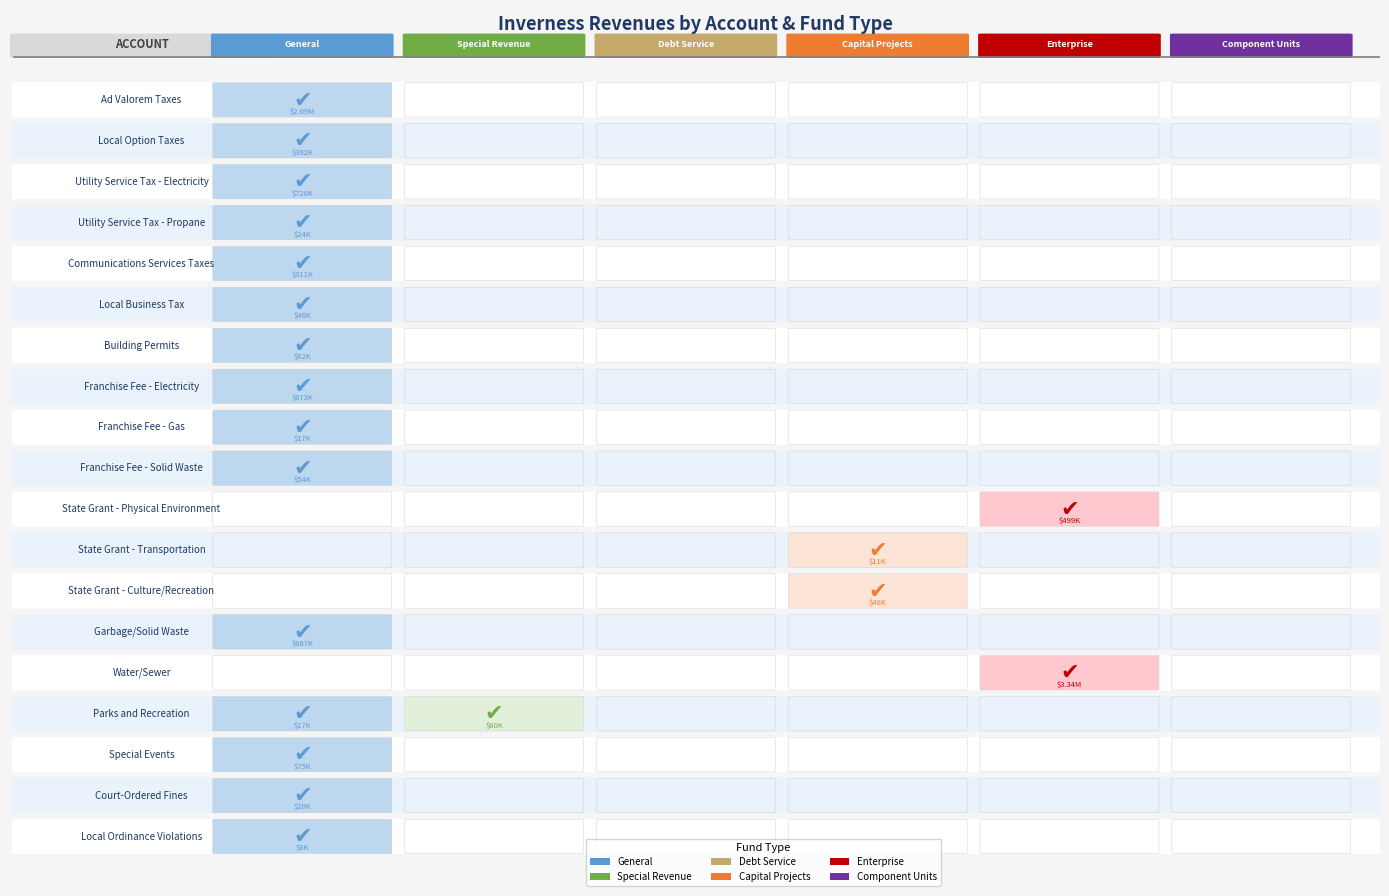

Is it true that Parks and Recreation equals 110983 at Local Option Taxes?

False